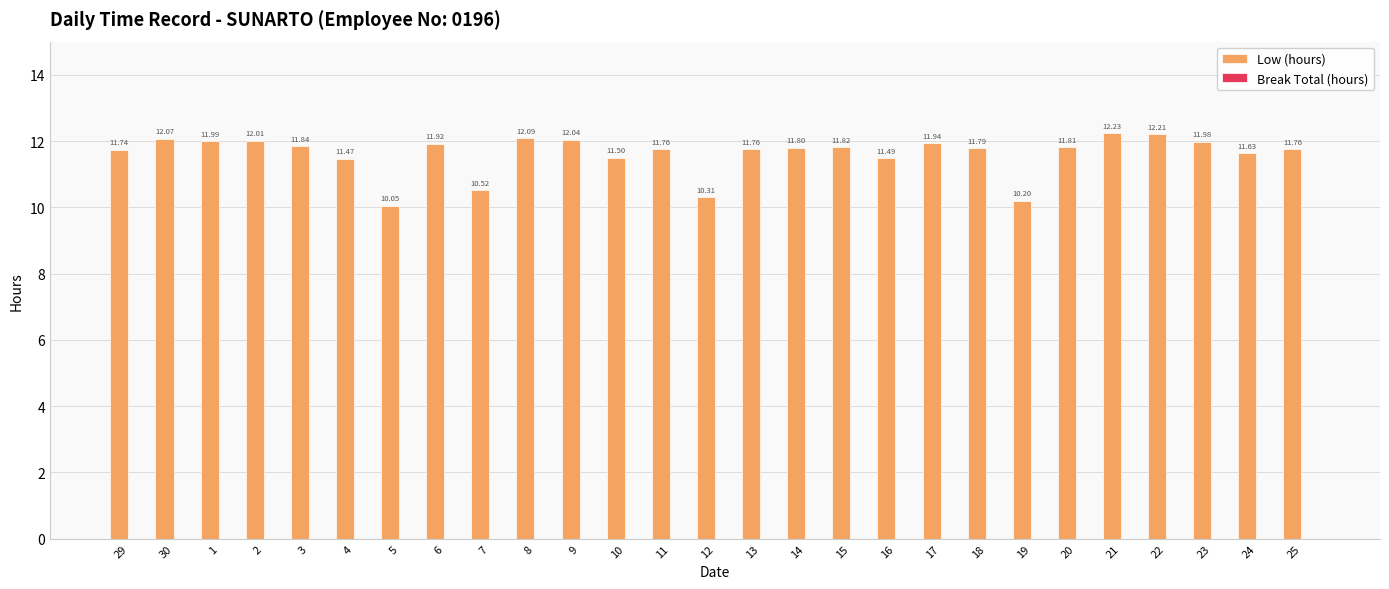

Approximately how many times larger is the value at 9 compared to 24?

1.0